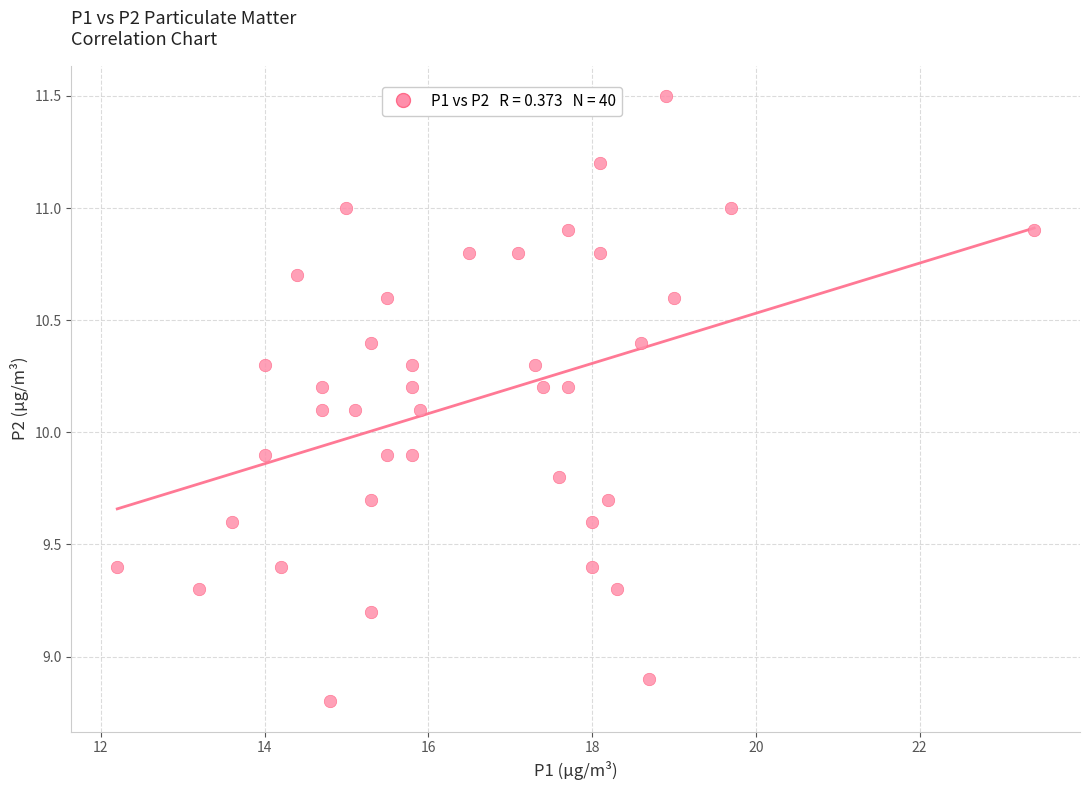

What is the range of X values (max minus min)?

11.2